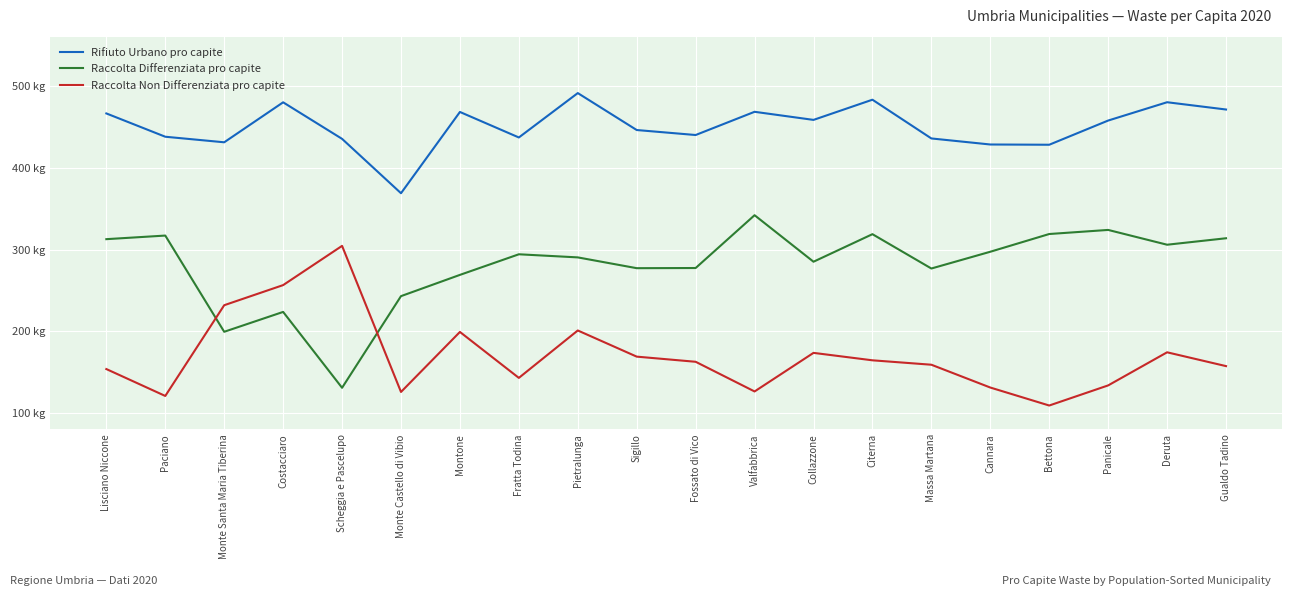

At which category does Rifiuto Urbano pro capite reach its first local valley?

Monte Santa Maria Tiberina